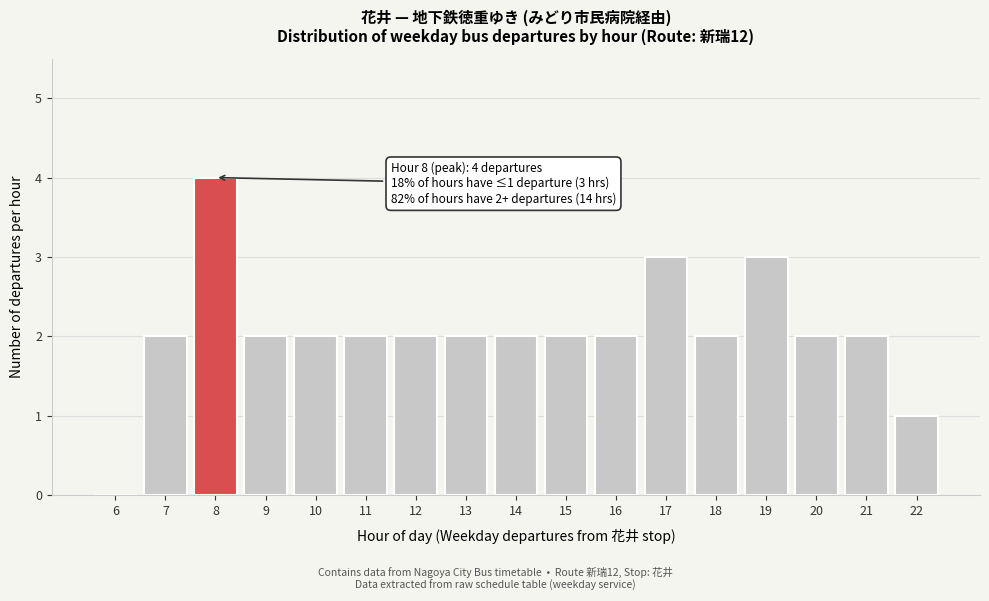

Reading left to right, list all the values displayed in this chart.

6=0	7=2	8=4	9=2	10=2	11=2	12=2	13=2	14=2	15=2	16=2	17=3	18=2	19=3	20=2	21=2	22=1